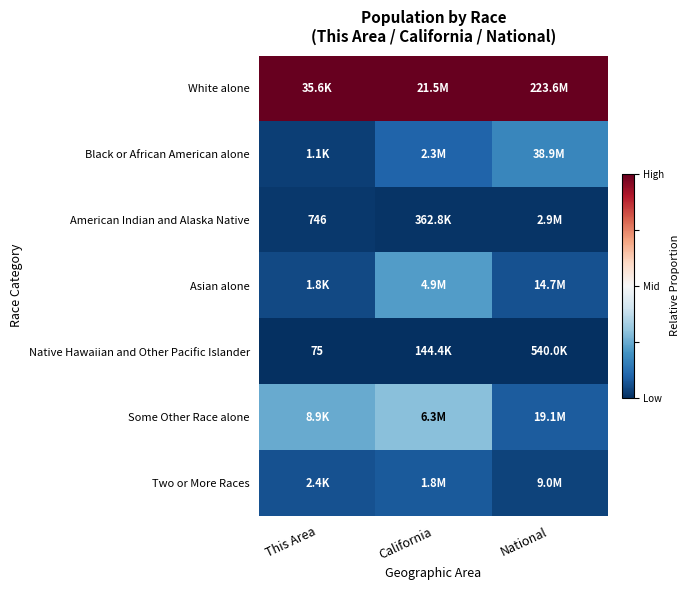

Rank the series at National from highest to lowest value.

White alone, Black or African American alone, Some Other Race alone, Asian alone, Two or More Races, American Indian and Alaska Native, Native Hawaiian and Other Pacific Islander